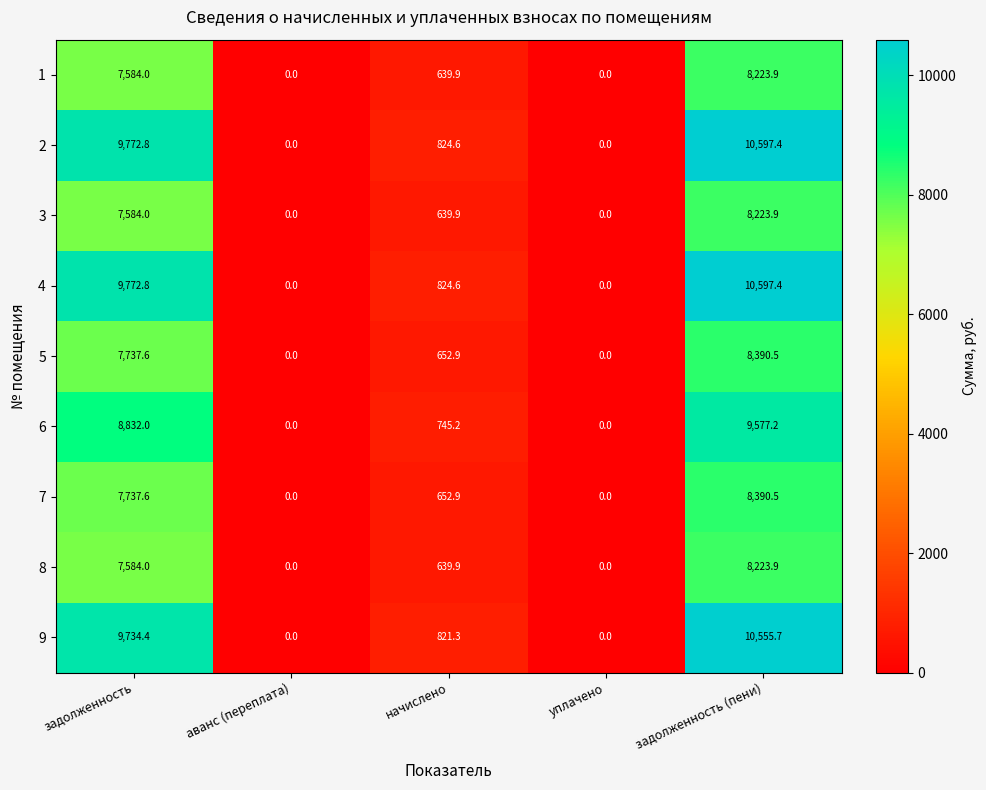

Where is 1 nearest to the value 4111?

начислено